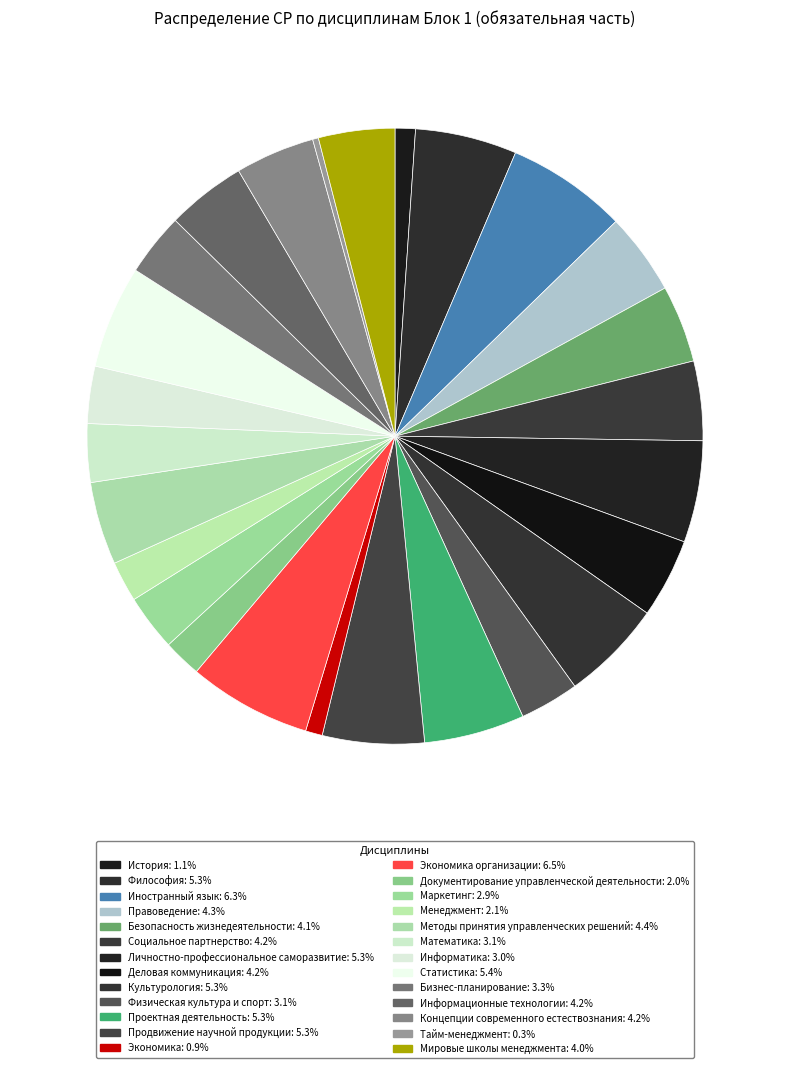

Rank the categories by value from highest to lowest.

Экономика организации, Иностранный язык, Статистика, Философия, Личностно-профессиональное саморазвитие, Культурология, Продвижение научной продукции, Проектная деятельность, Методы принятия управленческих решений, Правоведение, Социальное партнерство, Деловая коммуникация, Информационные технологии, Концепции современного естествознания, Безопасность жизнедеятельности, Мировые школы менеджмента, Бизнес-планирование, Физическая культура и спорт, Математика, Информатика, Маркетинг, Менеджмент, Документирование управленческой деятельности, История, Экономика, Тайм-менеджмент